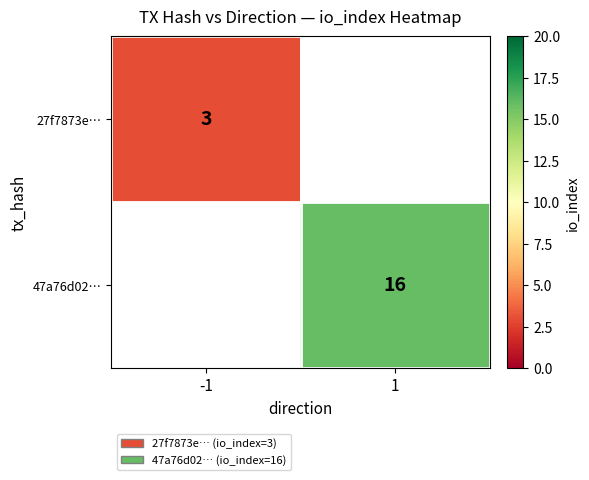

At which category does the chart reach its peak across all series?

1